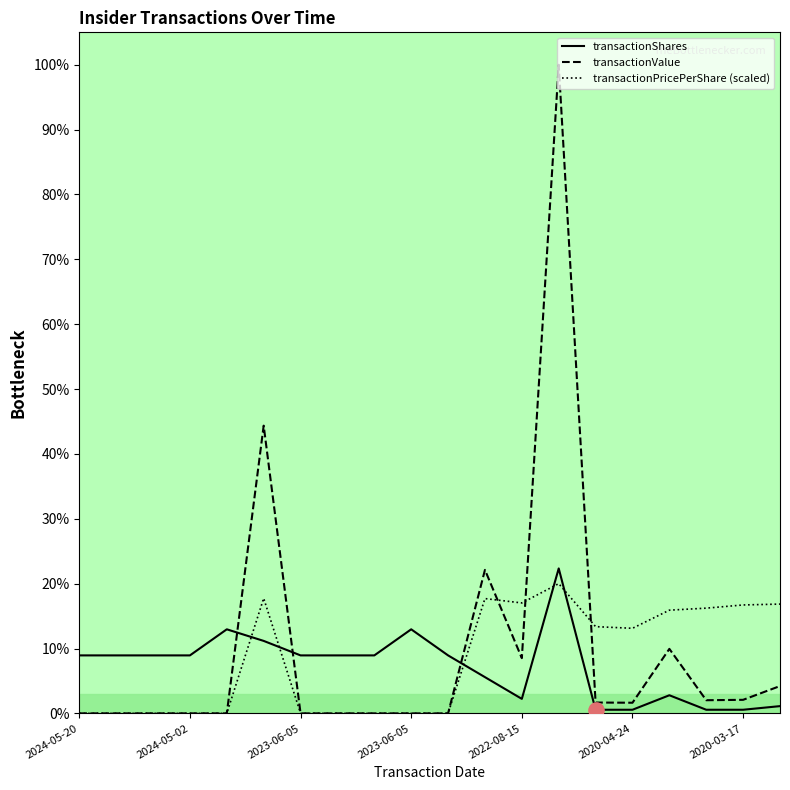

What is the total value across all series at 2021-05-19?

142.3